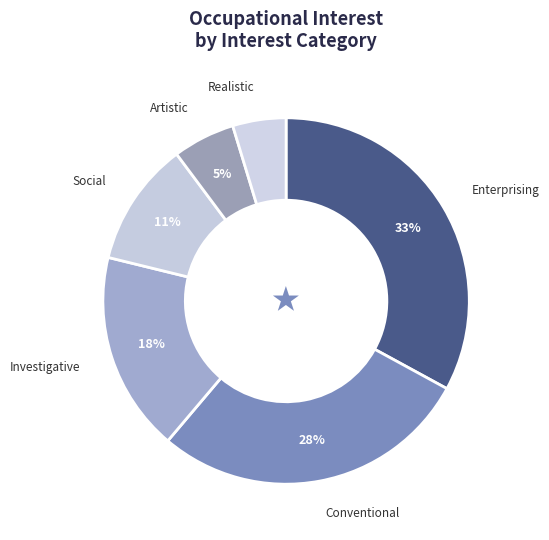

Do Investigative and Enterprising together represent more than half of the pie?

Yes